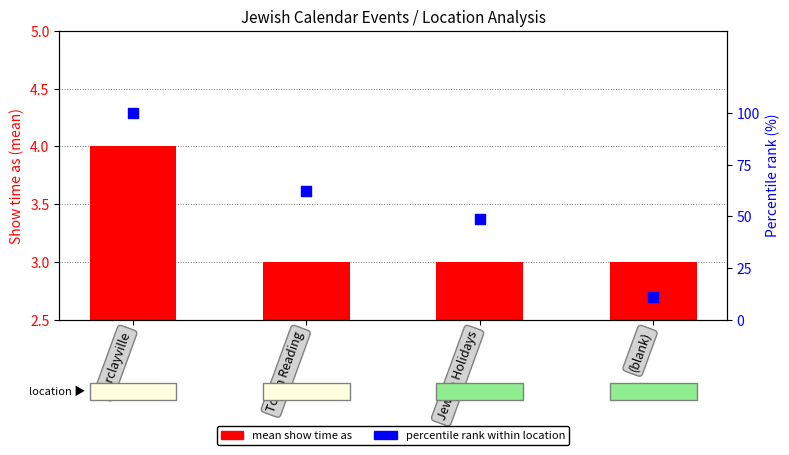

At which category is the sum across all series the highest?

Barclayville